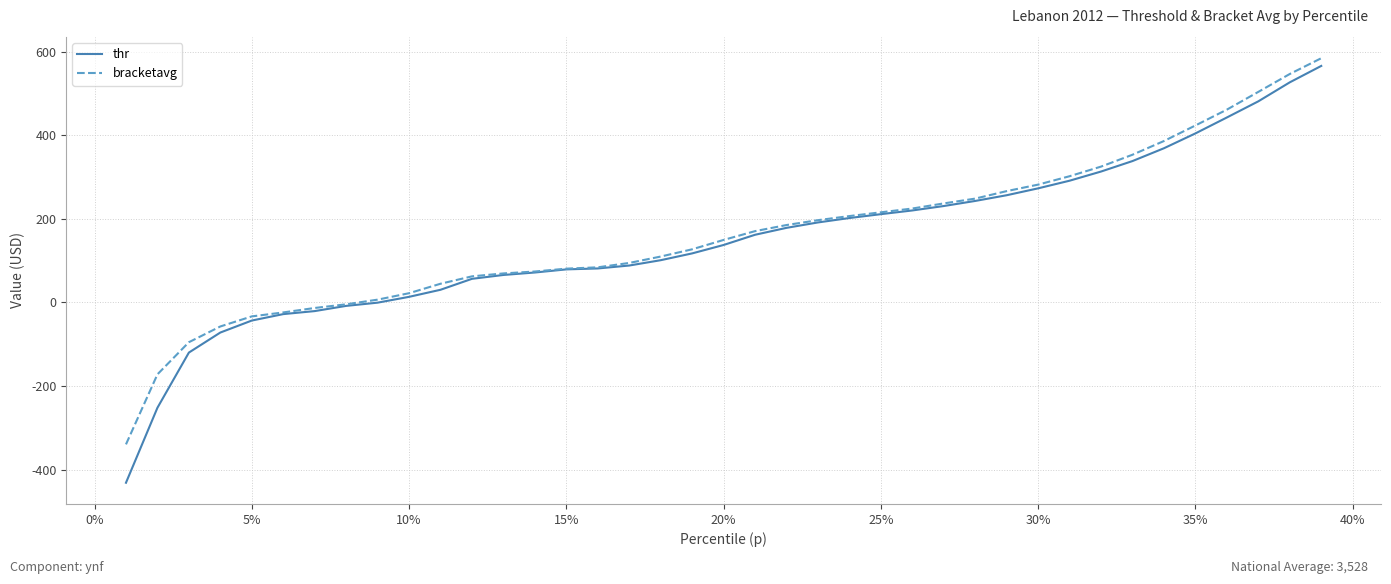

Rank the series by their maximum value, from highest to lowest.

bracketavg, thr